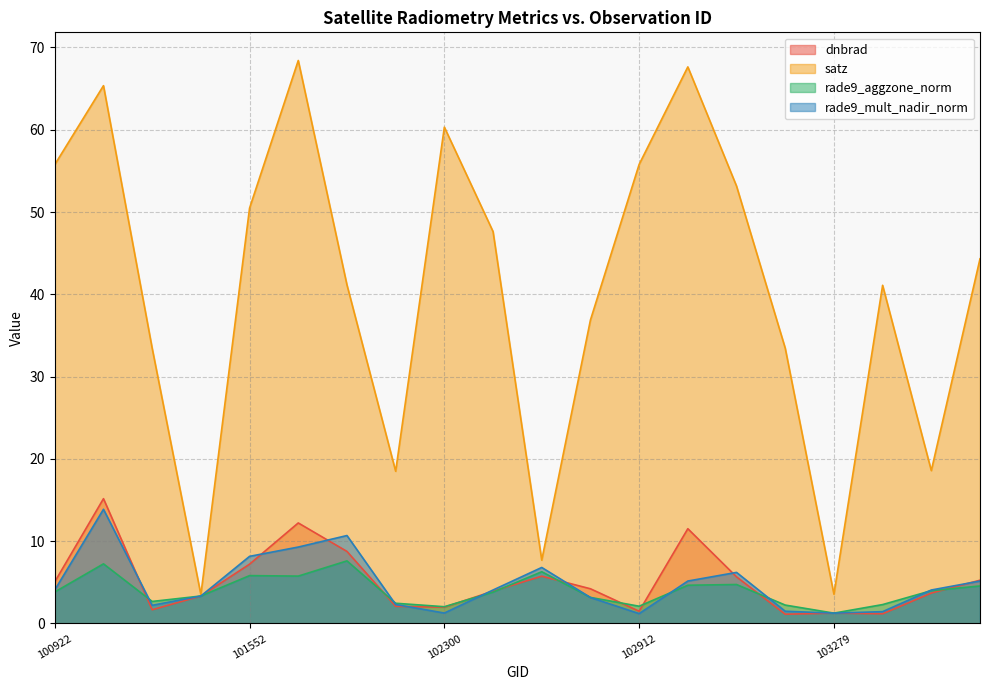

What is the value of the rade9_mult_nadir_norm point at the 8th from the left?

2.3